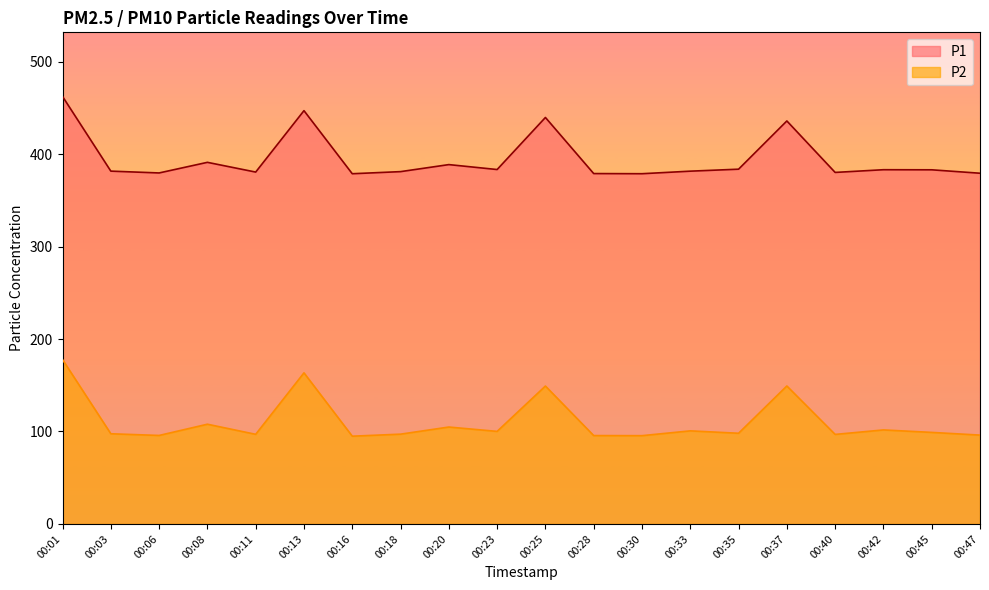

Reading left to right, extract all data points from this chart.

P1: 462.3	381.6	379.6	391.1	380.6	447.0	378.8	381.0	388.6	383.3	439.6	378.9	378.8	381.5	383.7	435.8	380.2	383.1	383.0	379.3
P2: 177.8	97.5	95.7	107.8	96.9	163.4	94.9	97.1	104.8	100.1	149.1	95.6	95.5	100.7	98.1	149.2	96.8	101.7	99.0	96.1